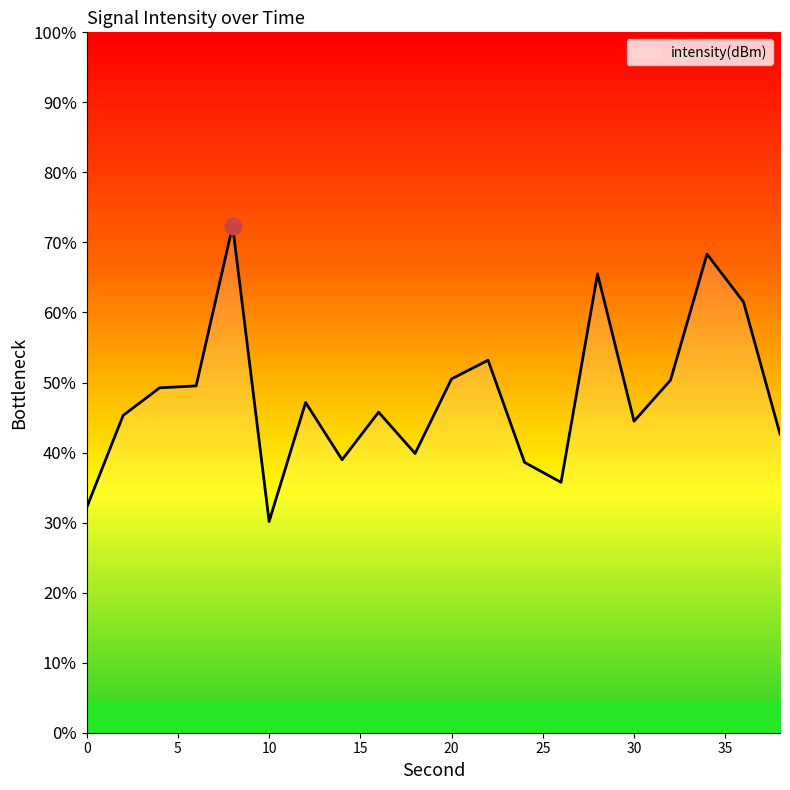

What is the approximate value at 2?

-130.0